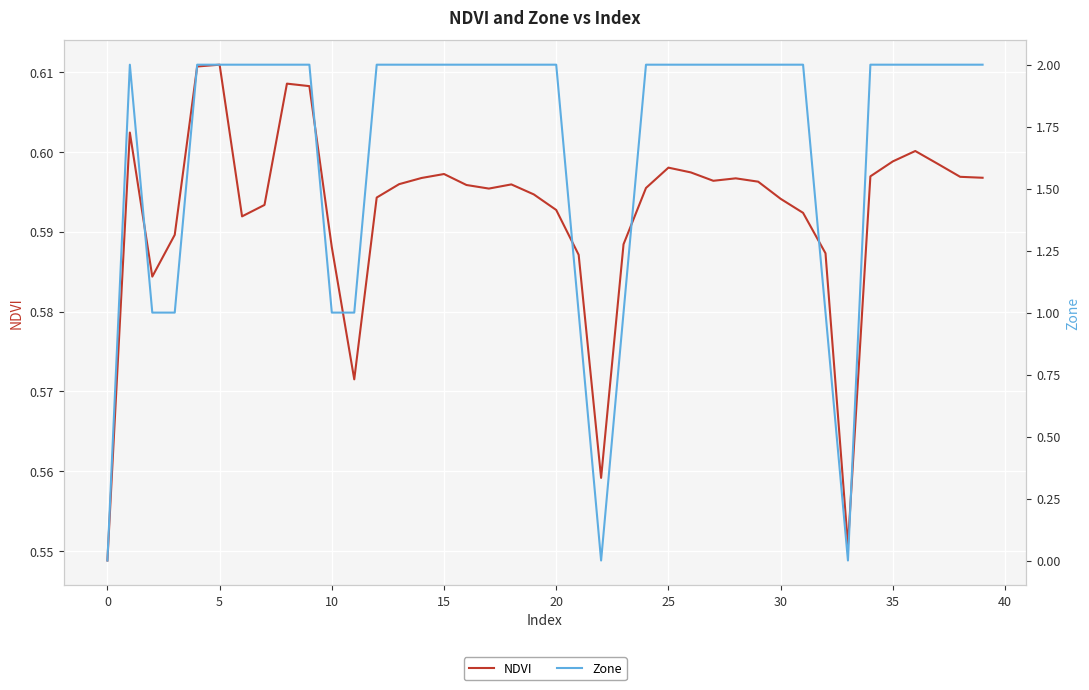

Count the number of data series in this chart.

2